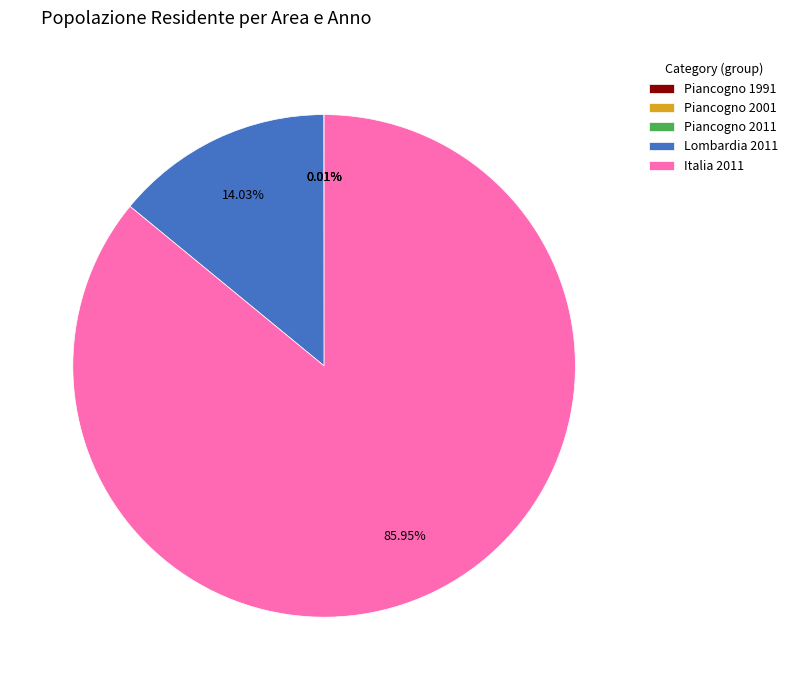

Which slice represents more than half of the pie?

Italia 2011